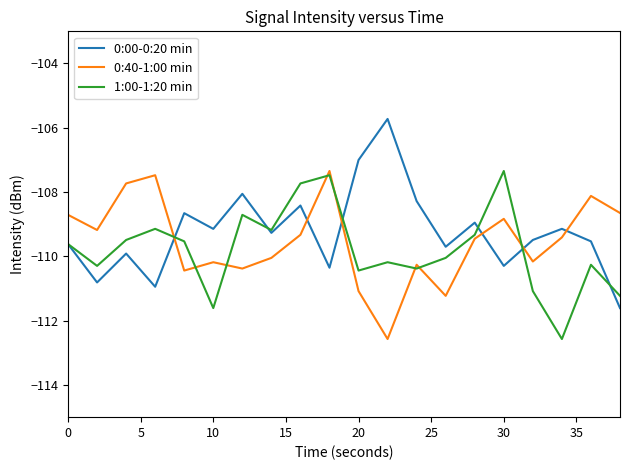

What is the maximum value shown in the chart?

-105.7